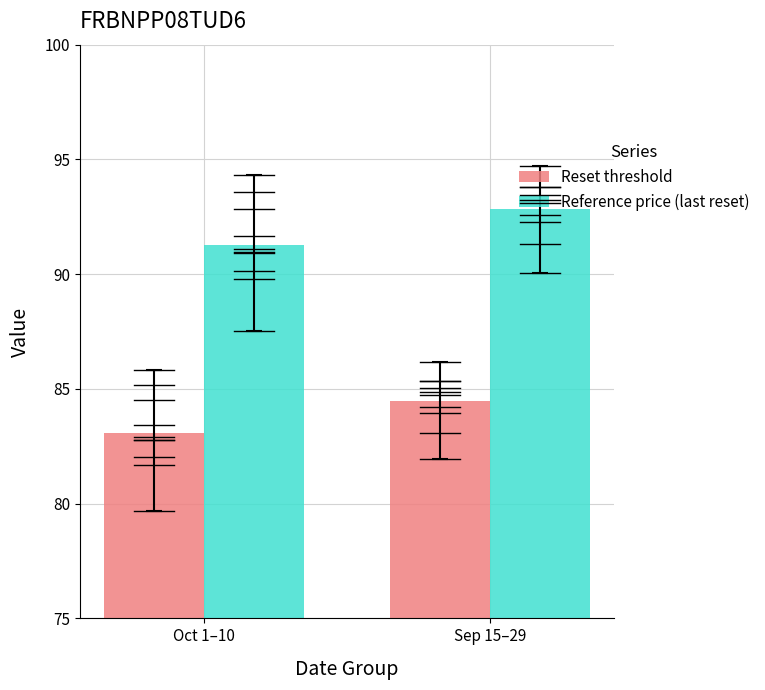

What is the difference between the Reference price (last reset) values at Oct 1–10 and Sep 15–29?

1.5